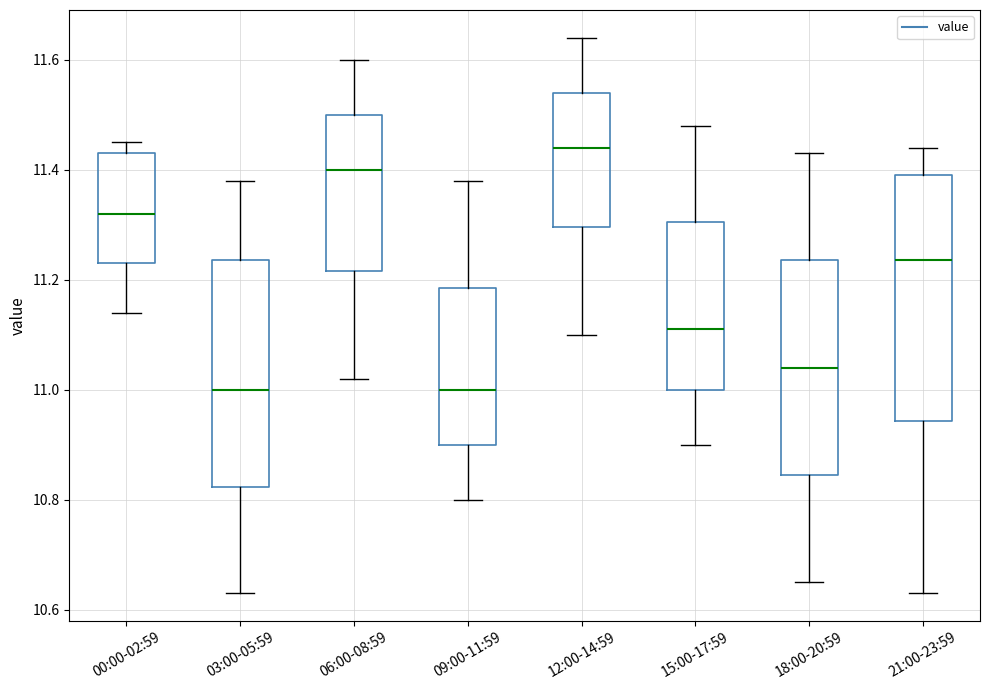

Which box's median line is the highest?

12:00-14:59